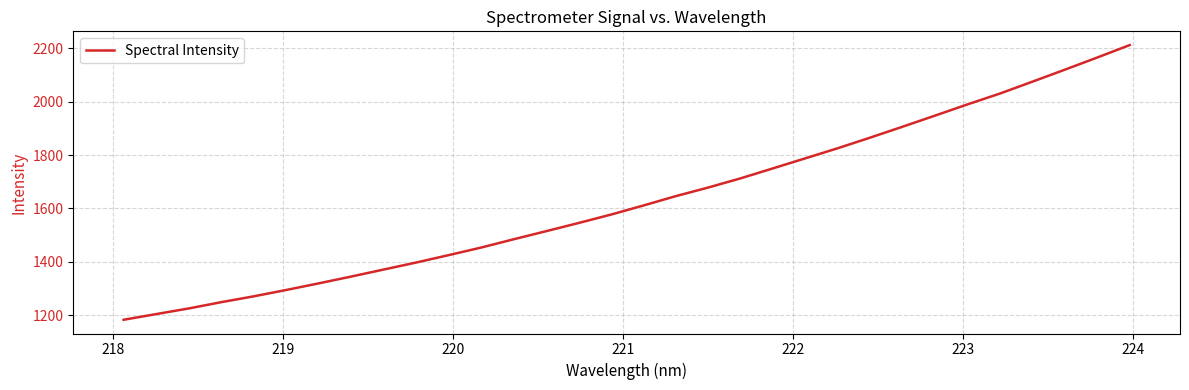

How many lines are shown in the chart?

1